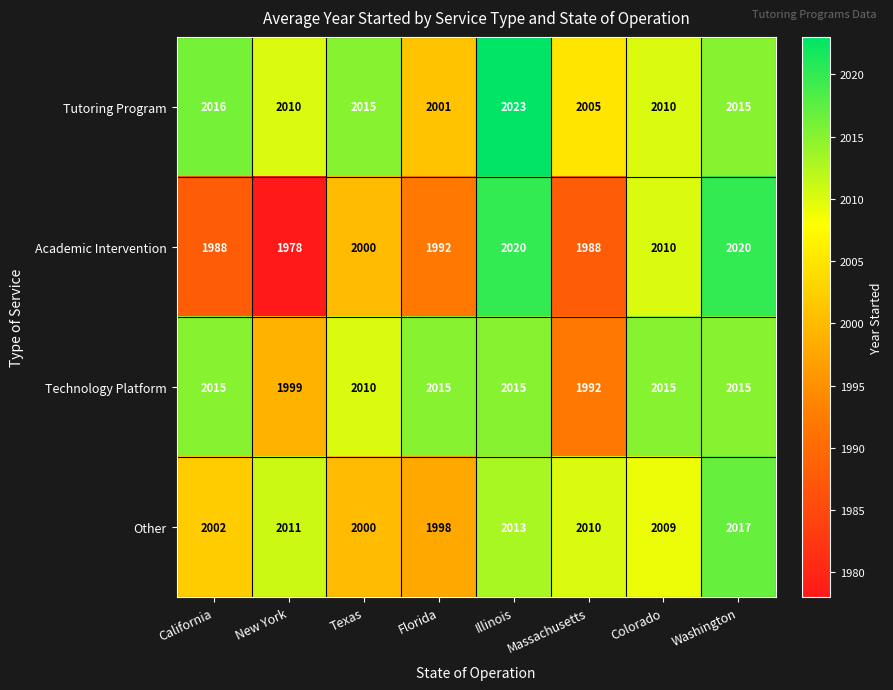

The Tutoring Program series shows 2015 at Washington. True or false?

True